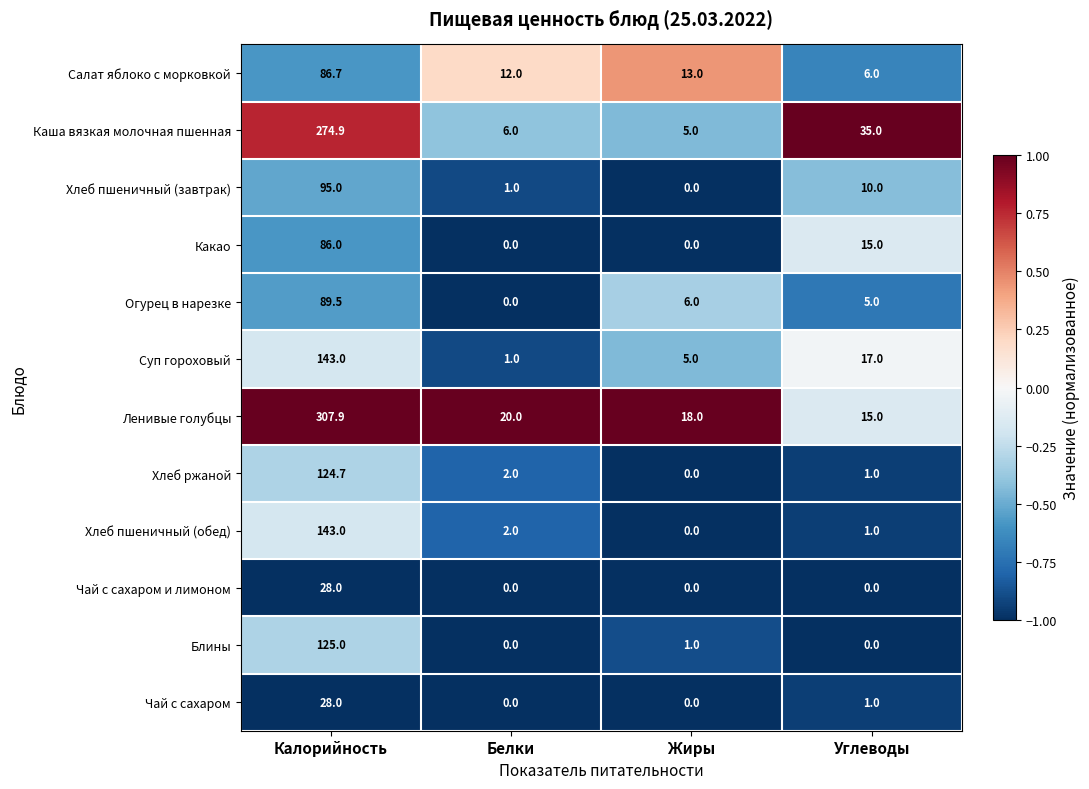

How many data points does each series have?

4